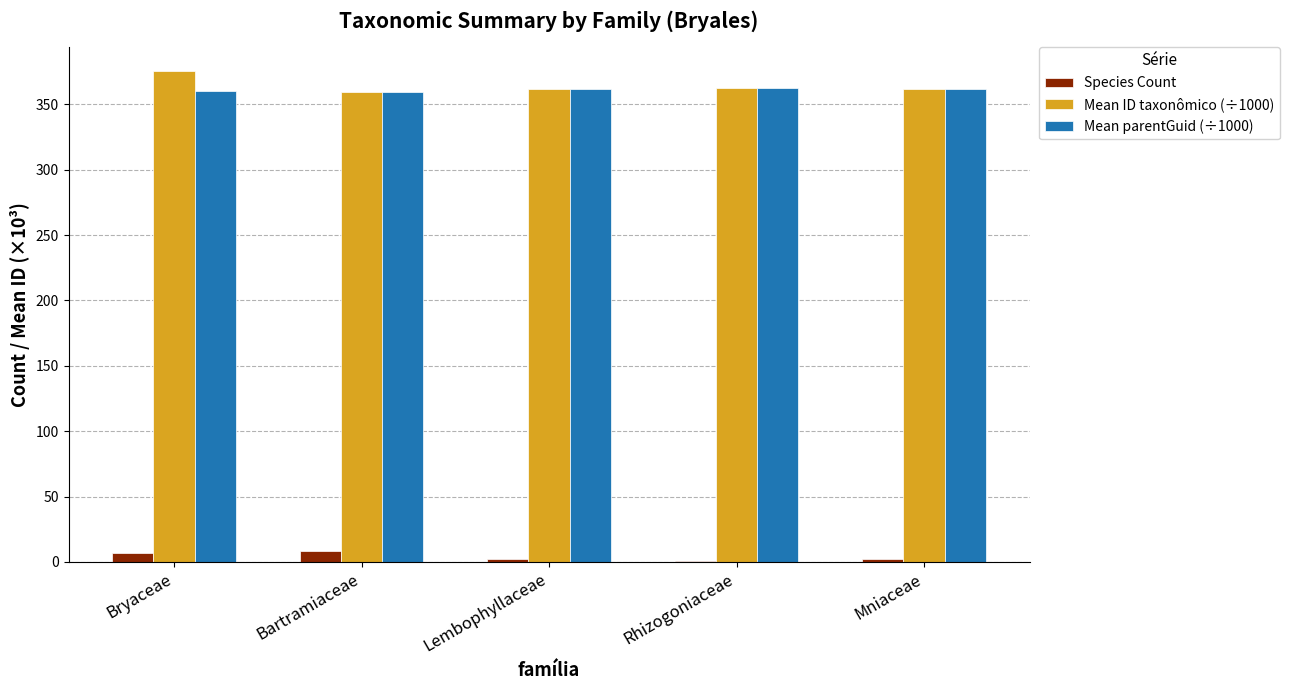

What is the difference between the Mean ID taxonômico (÷1000) values at Rhizogoniaceae and Lembophyllaceae?

1.3